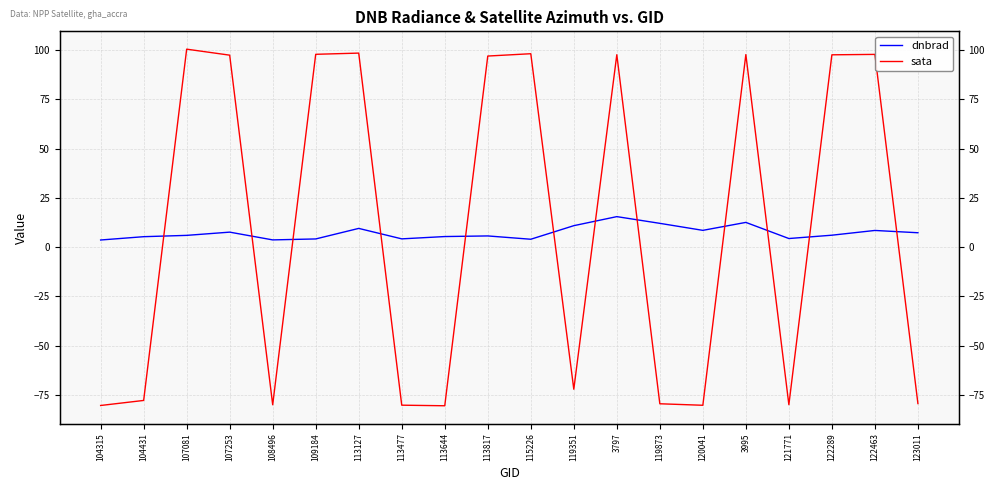

Reading right to left, what are all the values shown in this chart?

dnbrad: 7.3	8.5	6.1	4.4	12.5	8.5	12.1	15.5	10.9	4.0	5.7	5.4	4.2	9.5	4.2	3.7	7.6	6.0	5.3	3.6
sata: -79.3	97.8	97.6	-79.9	97.7	-80.2	-79.5	97.6	-72.1	98.1	96.9	-80.5	-80.2	98.4	97.8	-80.0	97.4	100.4	-77.8	-80.3